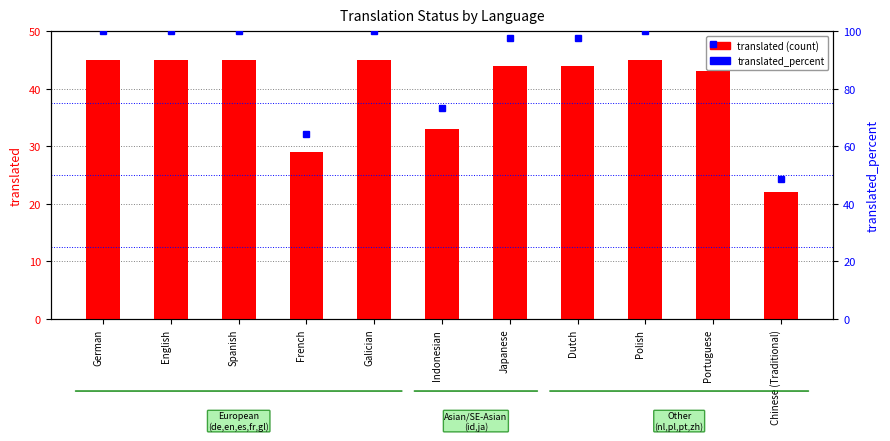

The value of translated at German is 10.8. True or false?

False